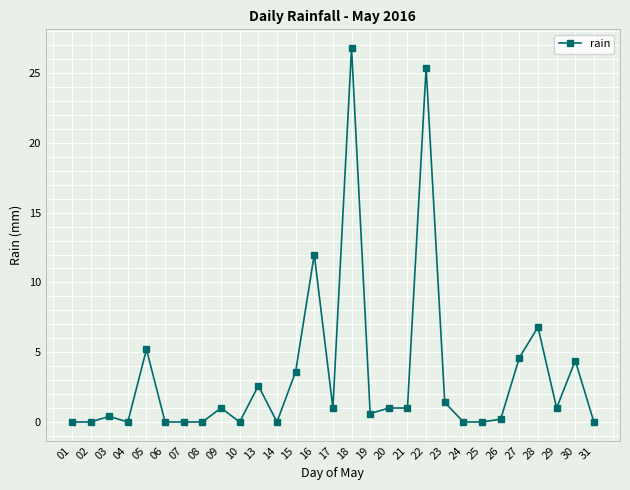

What is the difference between the maximum and minimum values?

26.8